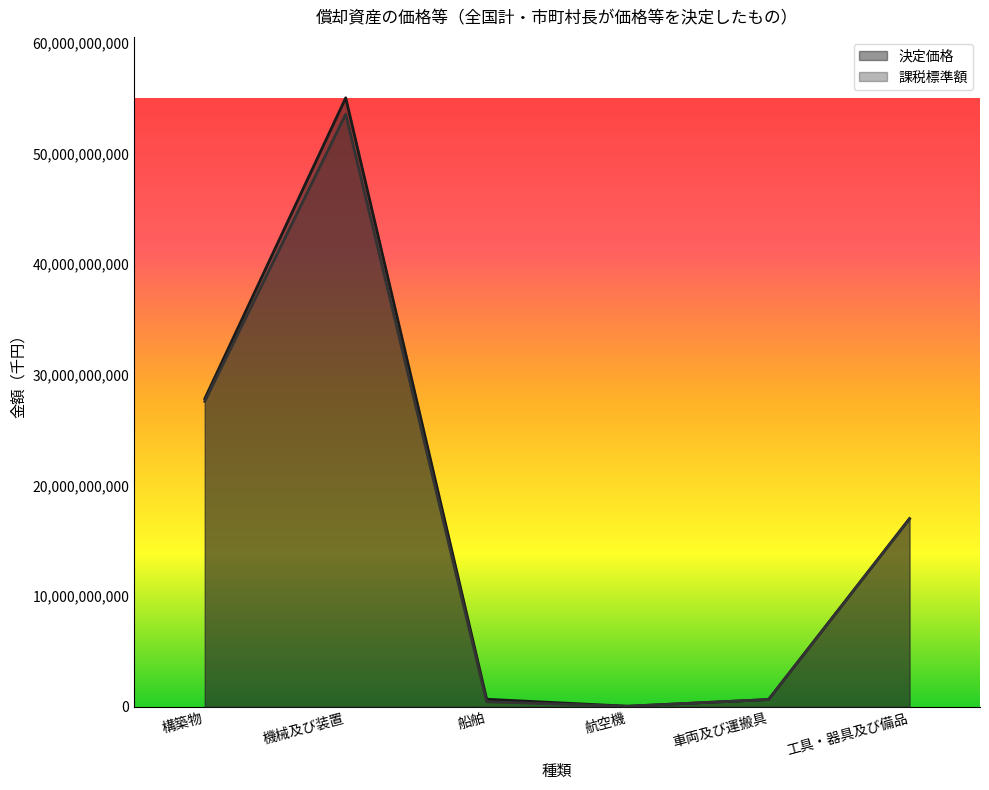

How many data points in 課税標準額 are less than 16960871346?

3